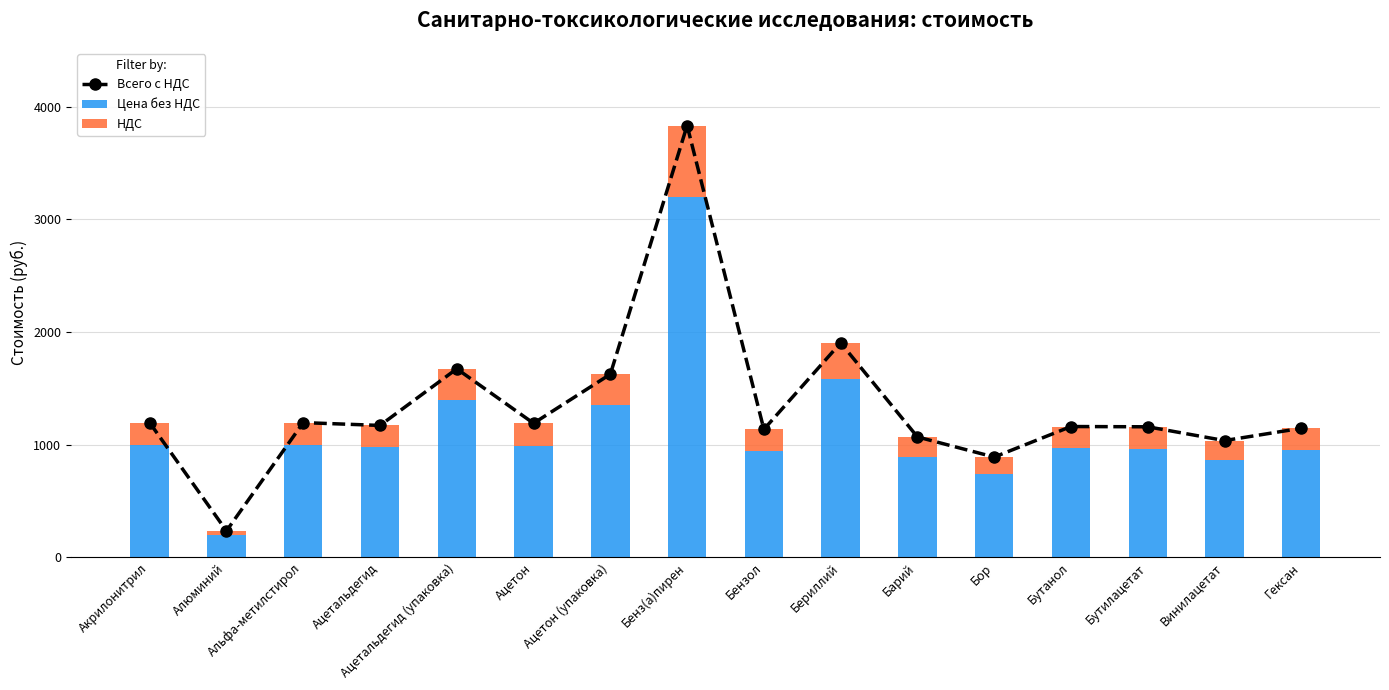

What is the total value across all series at Ацетальдегид?

2340.0